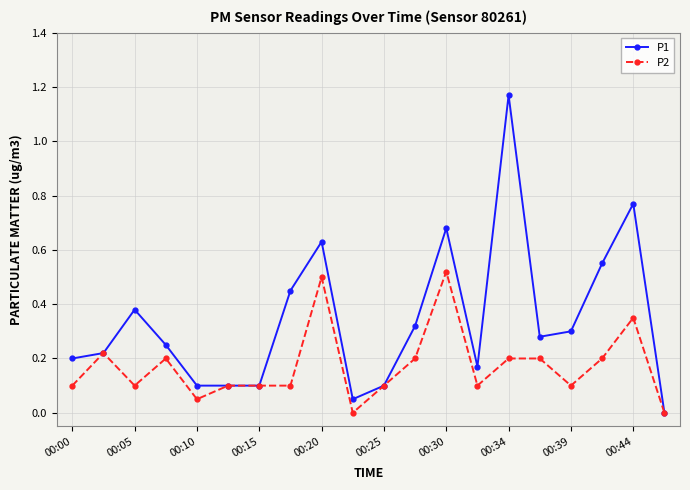

Which series has the largest total across all categories?

P1